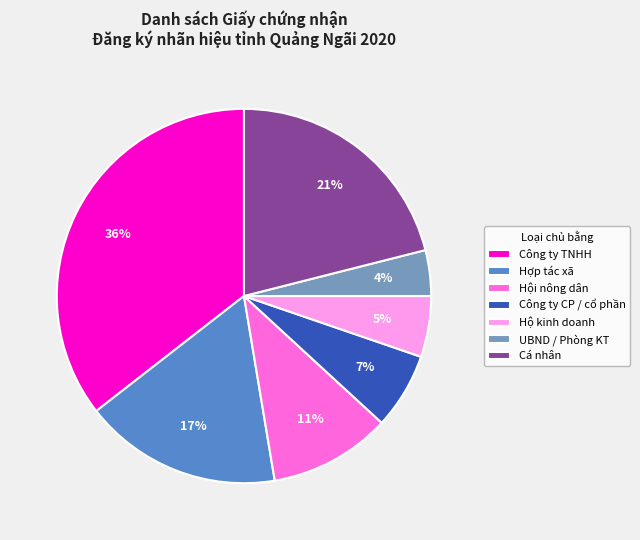

What is the largest slice in the pie chart?

Công ty TNHH